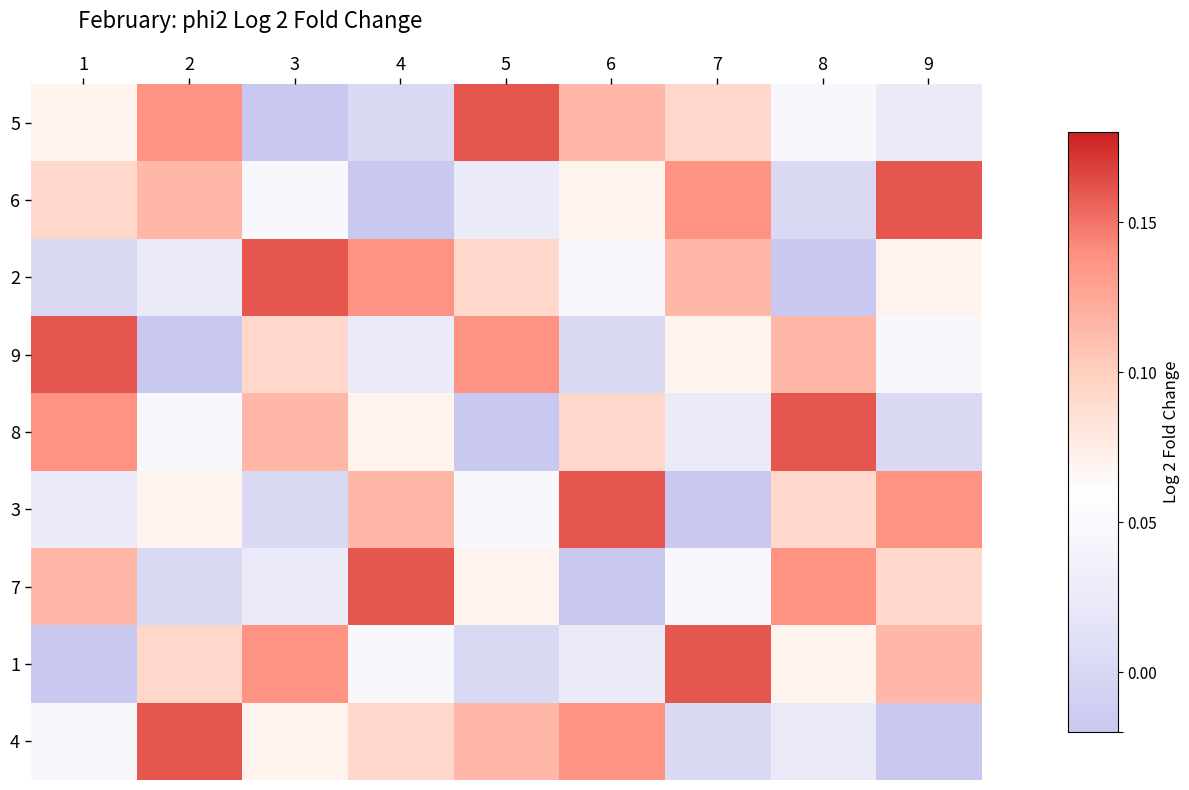

What is the spread (max minus min) of values at 1?

0.2